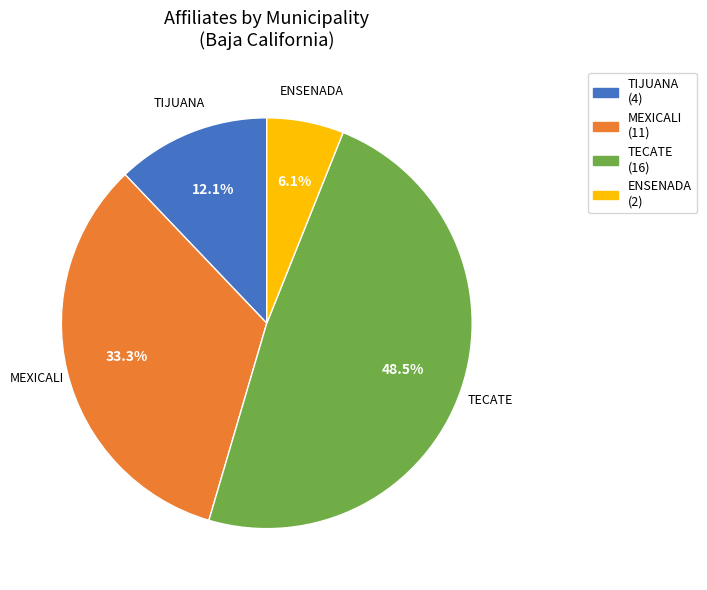

Is there any slice that represents more than half of the pie?

No